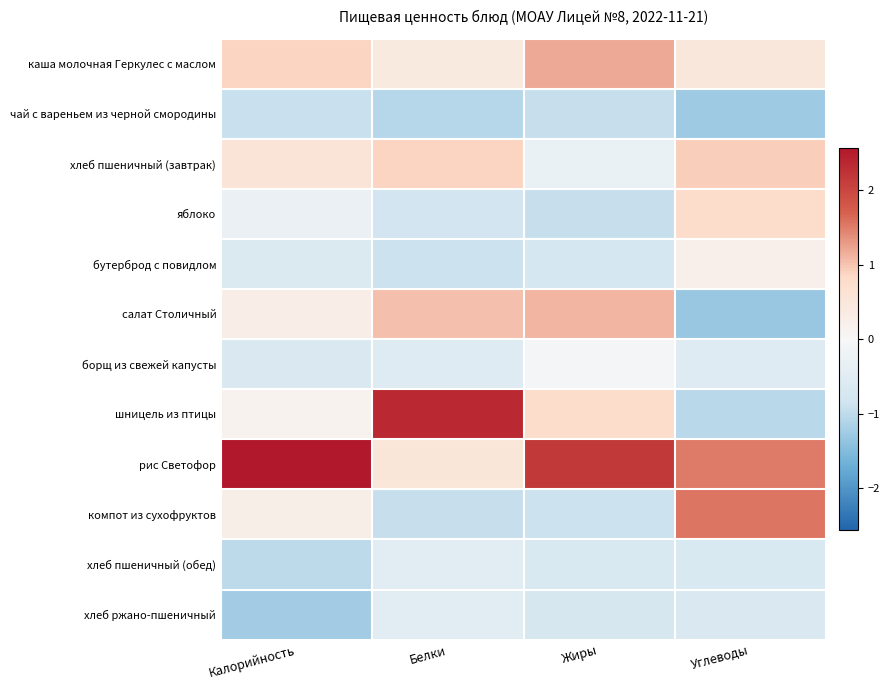

At which category does the chart reach its minimum across all series?

Углеводы